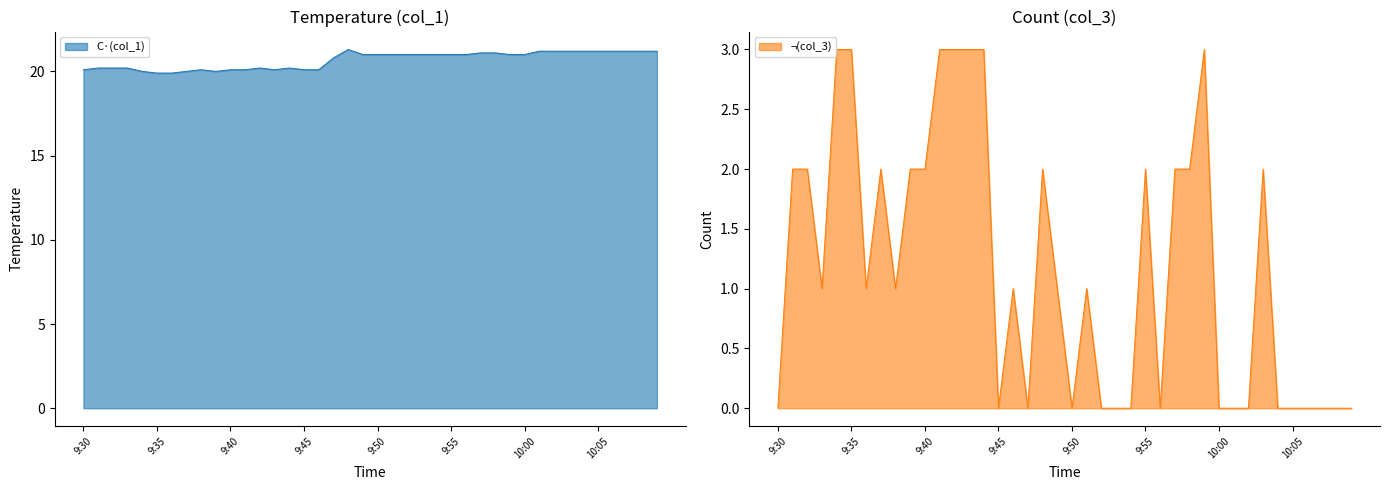

True or false: C·(col_1) has a value of 21.2 at 10:07.

True